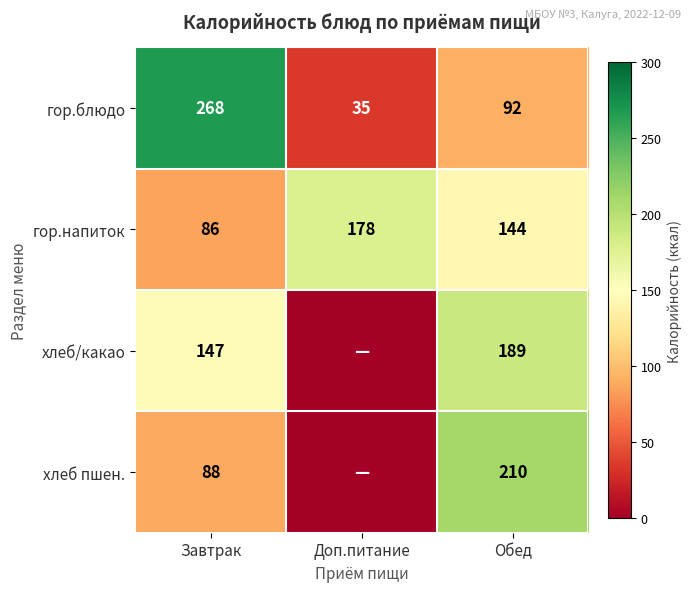

Rank the series at Обед from highest to lowest value.

хлеб пшен., хлеб/какао, гор.напиток, гор.блюдо